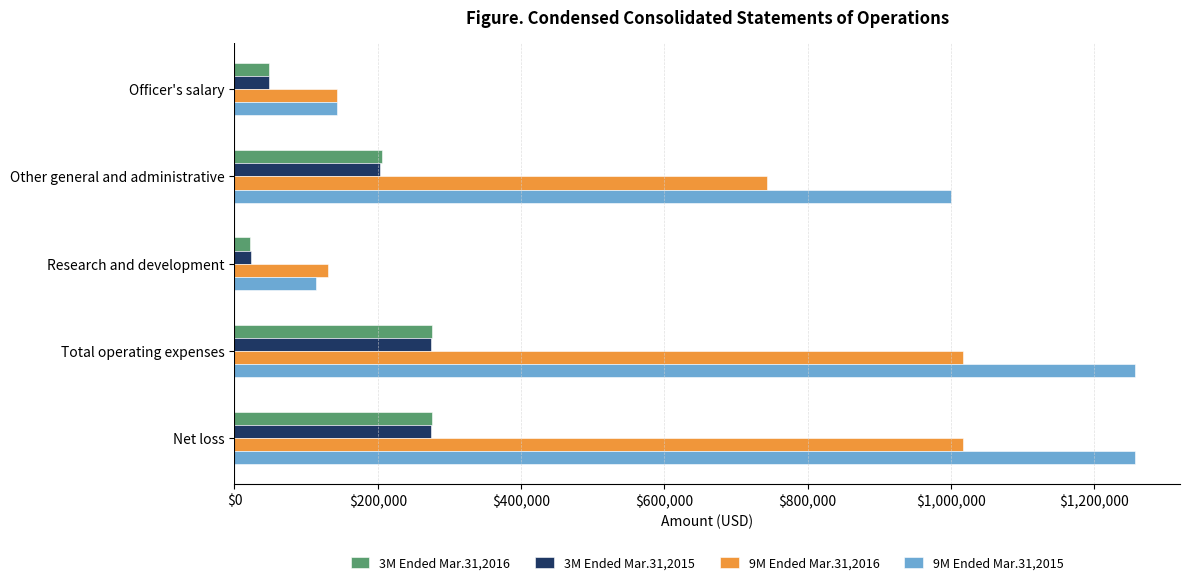

What is the difference between the second highest and minimum values in the 3M Ended Mar.31,2015 series?

250545